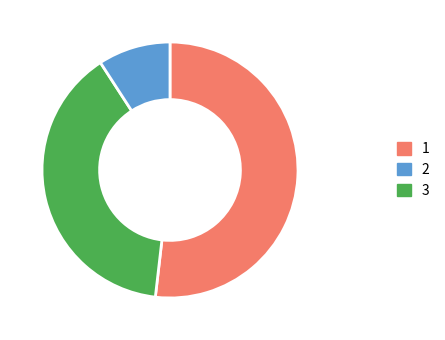

Does any single category account for the majority?

Yes